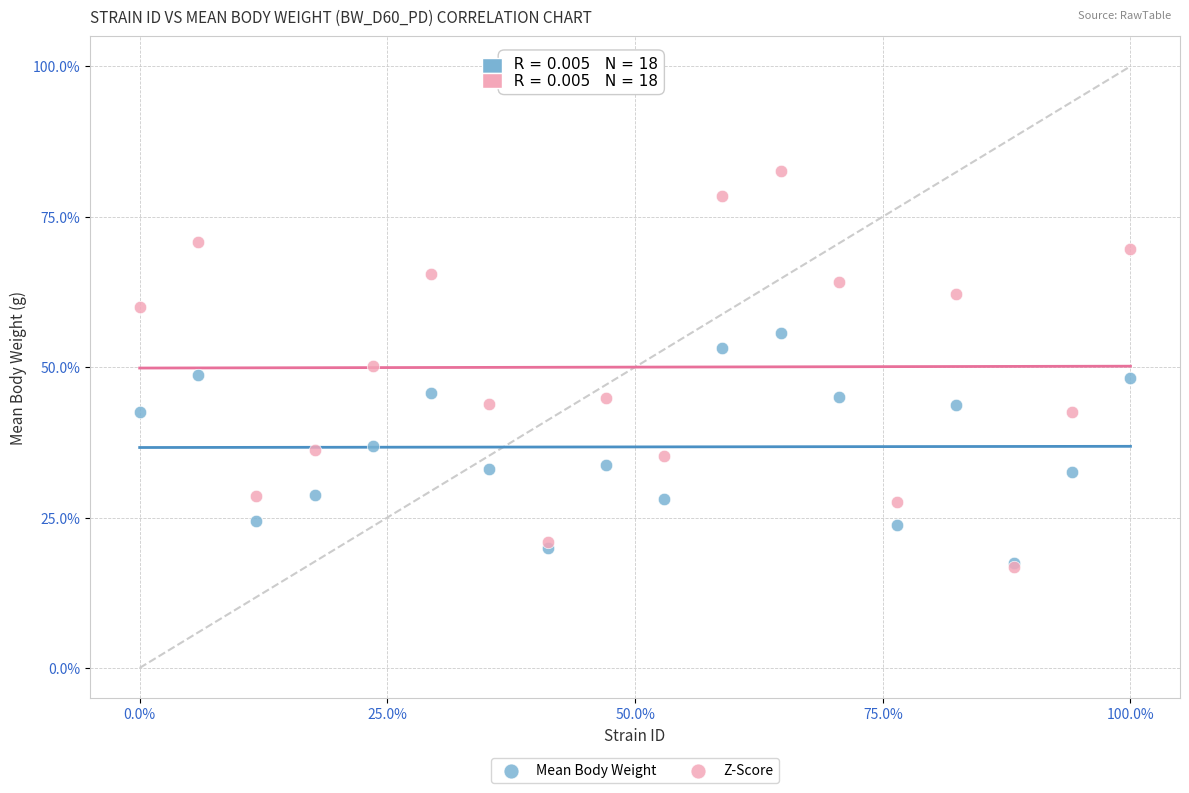

What are all the series names shown in the legend?

Mean Body Weight, Z-Score